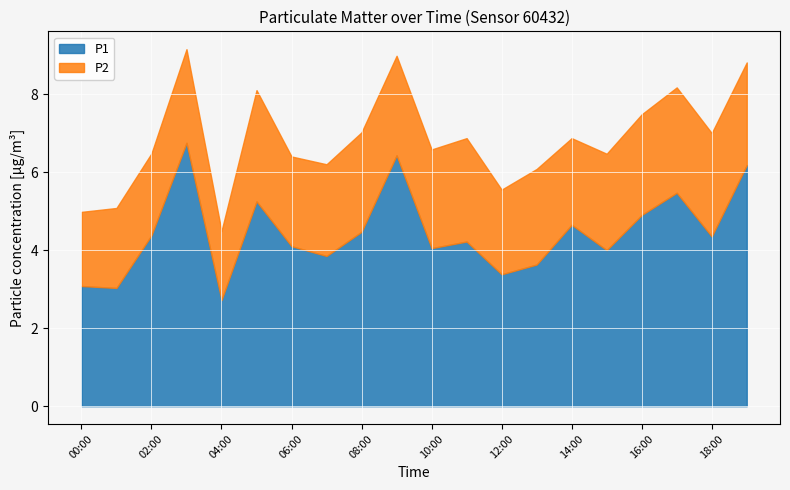

What is the sum of all P1 values?

88.9